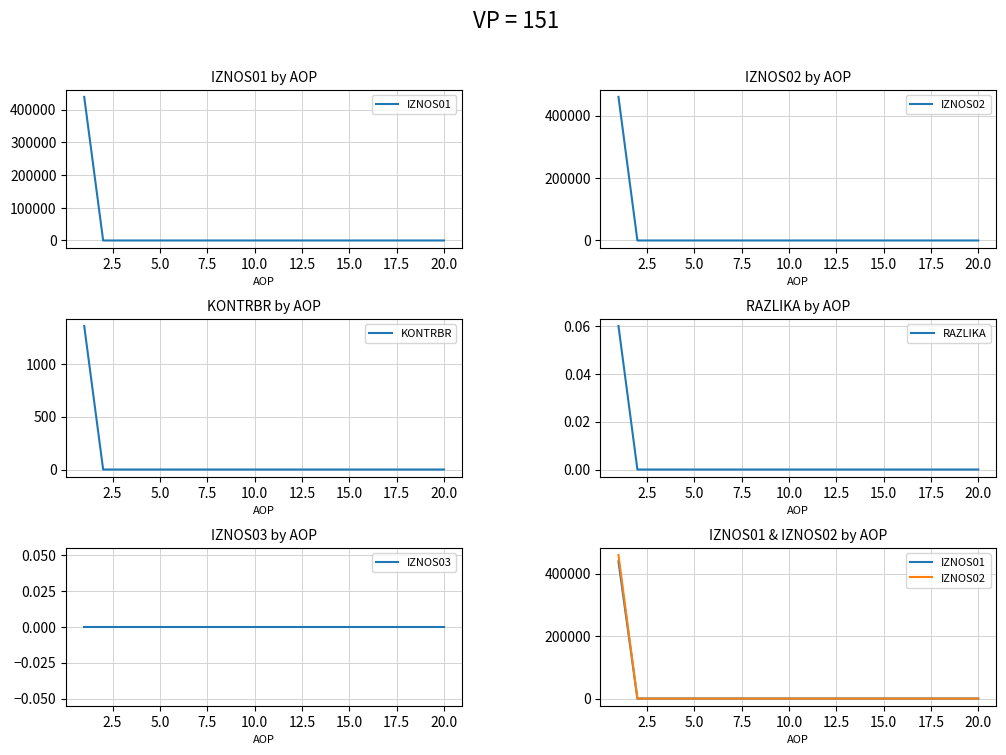

Which series has the largest total across all categories?

IZNOS02